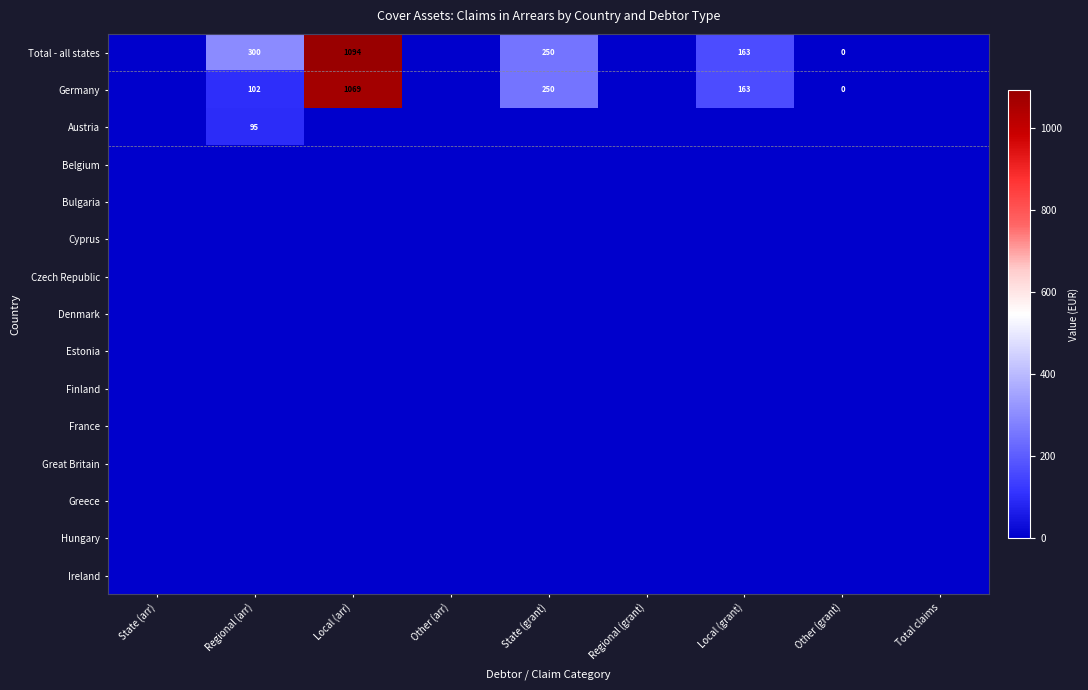

Rank the series by their maximum value, from highest to lowest.

Total - all states, Germany, Austria, Belgium, Bulgaria, Cyprus, Czech Republic, Denmark, Estonia, Finland, France, Great Britain, Greece, Hungary, Ireland